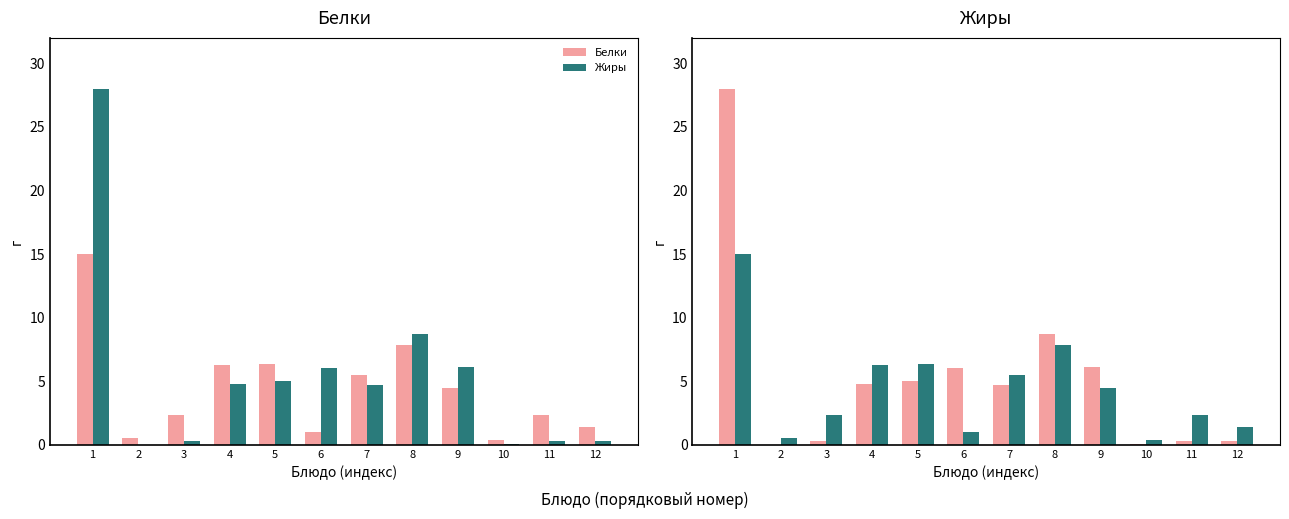

Does the chart contain stacked bars?

No